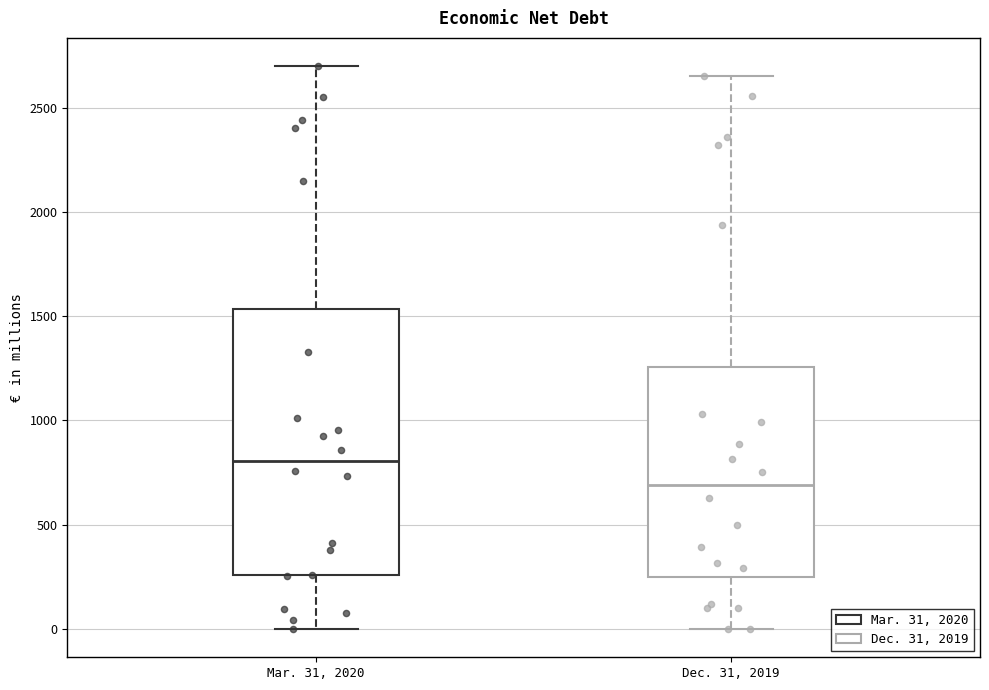

Reading left to right, transcribe this box plot: for each box, give where its median line is, the range the box spans, and where its two whiskers end, as read against the y-axis. The values are not printed on the chart, so give them approximately, as read against the axis.

Mar. 31, 2020: median 800, box 250 to 1550, whiskers 0 to 2700
Dec. 31, 2019: median 700, box 250 to 1250, whiskers 0 to 2650